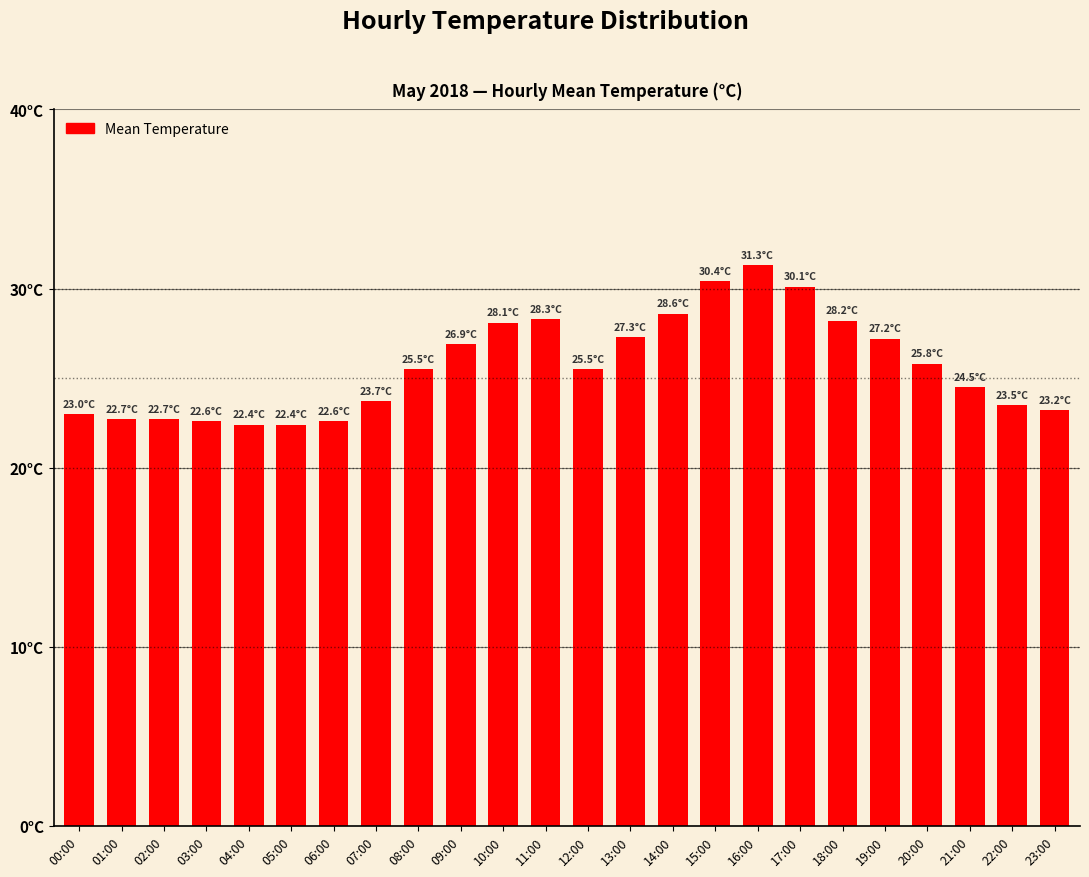

What is the average value?

25.7